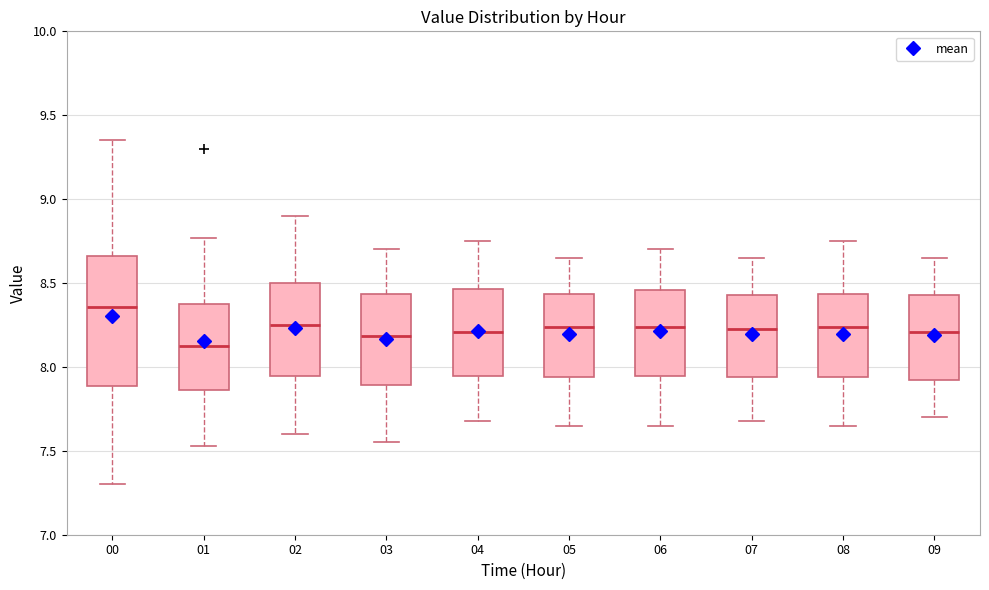

Reading left to right, read every box against the y-axis: the position of its median line, the range the box covers, and the ends of its whiskers. The values are not printed on the chart, so give them approximately, as read against the axis.

00: median 8.35, box 7.90 to 8.65, whiskers 7.30 to 9.35
01: median 8.15, box 7.85 to 8.40, whiskers 7.55 to 8.75
02: median 8.25, box 7.95 to 8.50, whiskers 7.60 to 8.90
03: median 8.20, box 7.90 to 8.45, whiskers 7.55 to 8.70
04: median 8.20, box 7.95 to 8.45, whiskers 7.70 to 8.75
05: median 8.25, box 7.95 to 8.45, whiskers 7.65 to 8.65
06: median 8.25, box 7.95 to 8.45, whiskers 7.65 to 8.70
07: median 8.25, box 7.95 to 8.45, whiskers 7.70 to 8.65
08: median 8.25, box 7.95 to 8.45, whiskers 7.65 to 8.75
09: median 8.20, box 7.90 to 8.45, whiskers 7.70 to 8.65